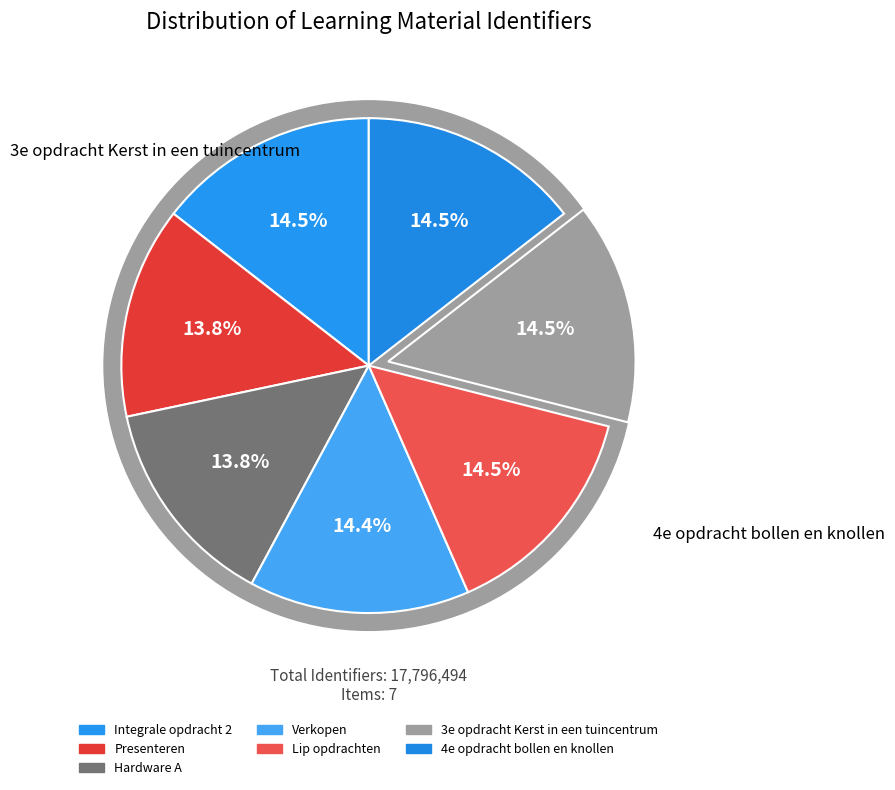

What is the ratio of the value at 3e opdracht Kerst in een tuincentrum to the value at Presenteren?

1.0